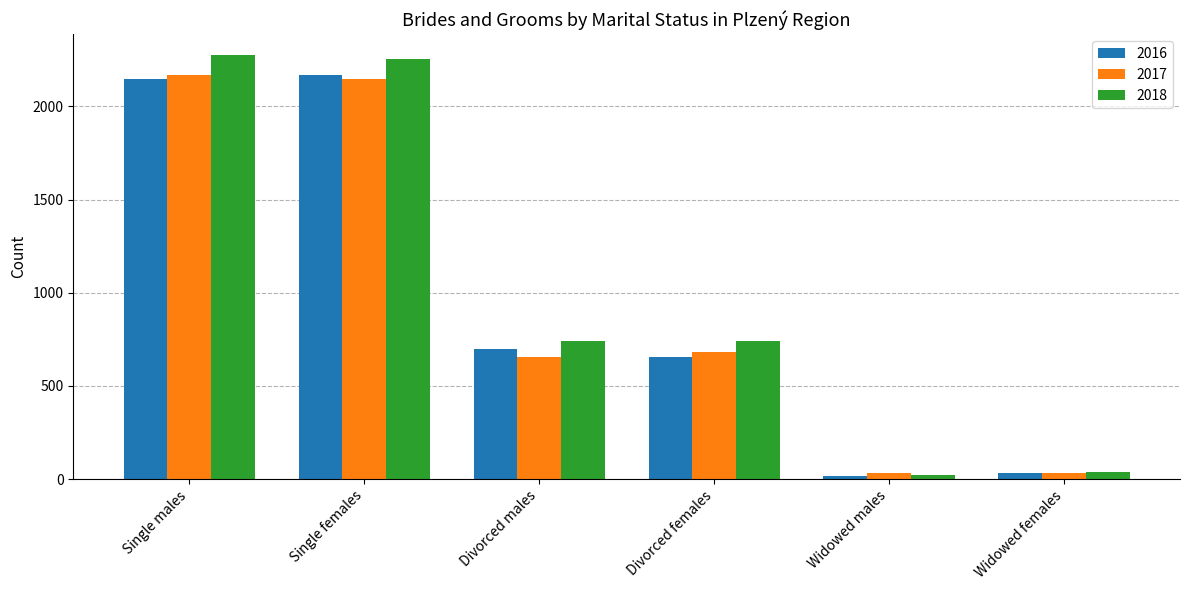

What position from the right is Widowed females?

1